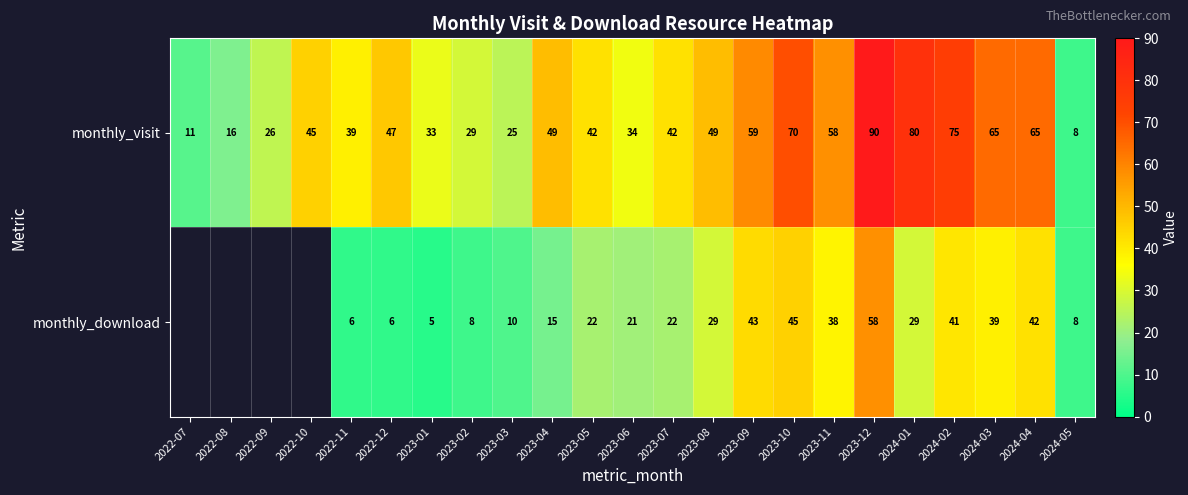

Count the number of data series in this chart.

2